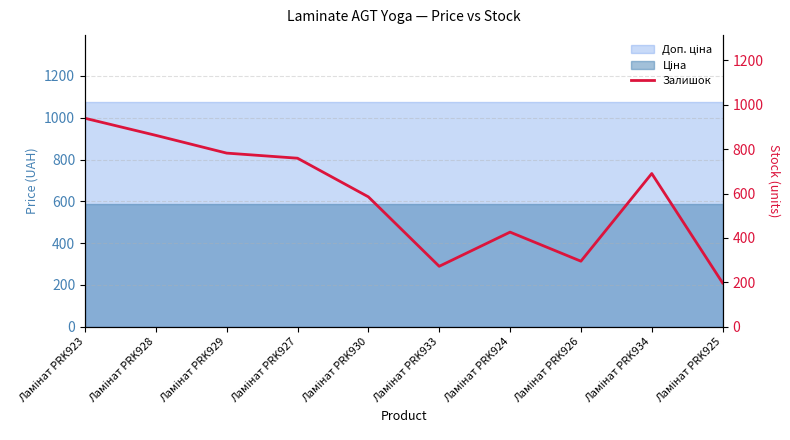

Read the value at Ламінат PRK925.

197